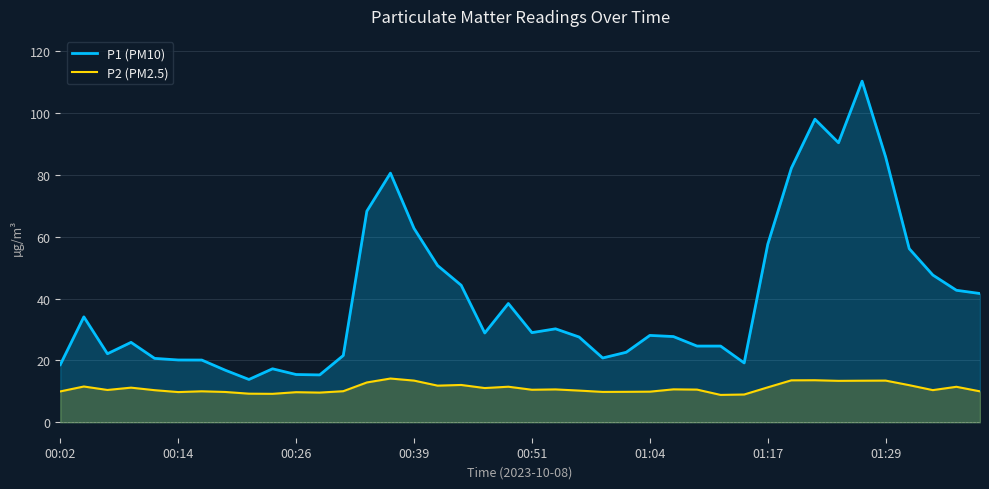

Rank the series by their maximum value, from highest to lowest.

P1 (PM10), P2 (PM2.5)